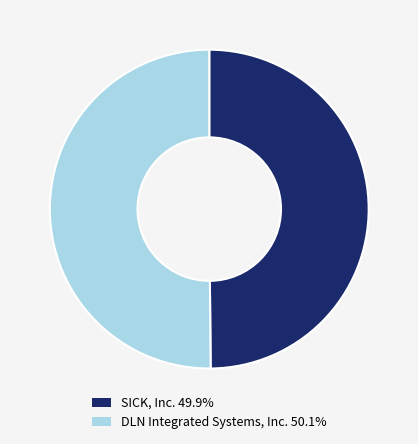

Approximately how many times larger is the value at SICK, Inc. compared to DLN Integrated Systems, Inc.?

1.0